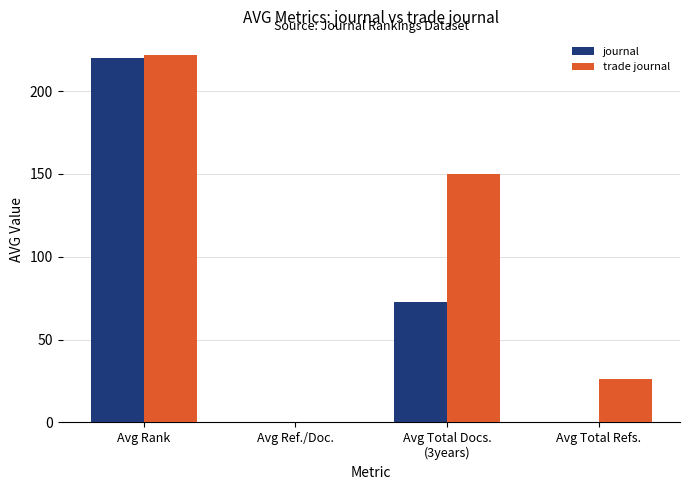

Reading right to left, extract all data points from this chart.

journal: 0.0	72.8	0.0	220.0
trade journal: 26.4	149.9	0.3	221.7